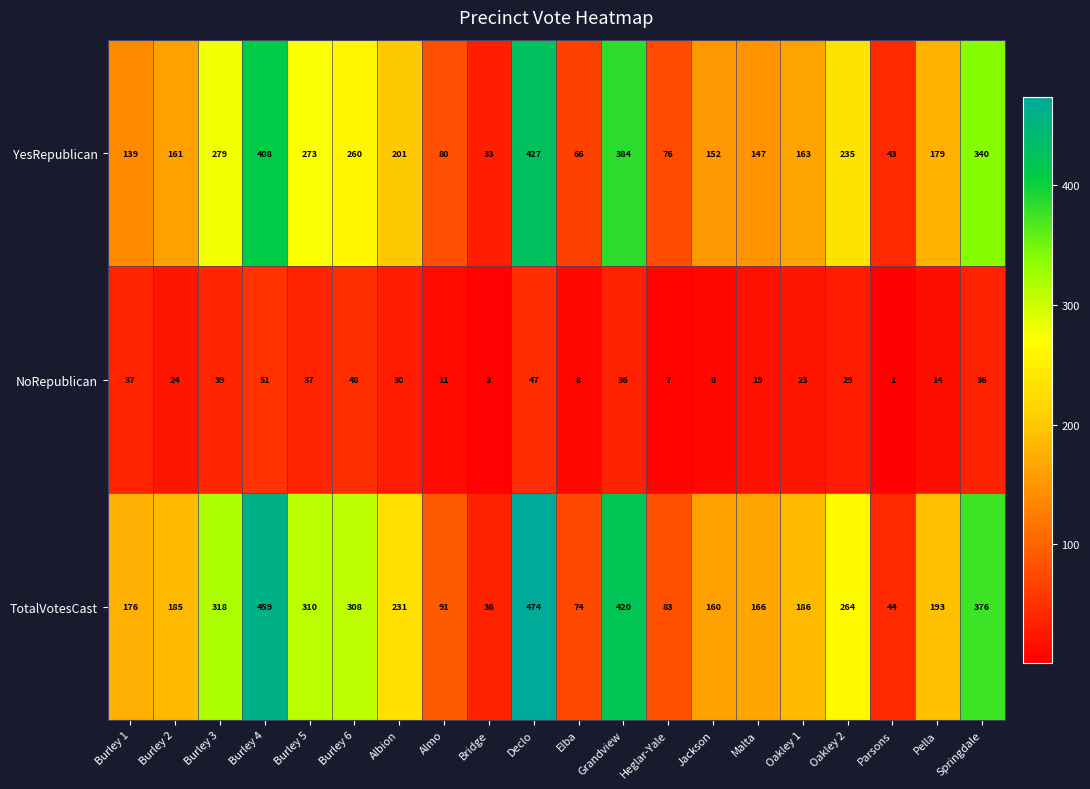

Which series changed the most between Burley 2 and Jackson?

TotalVotesCast